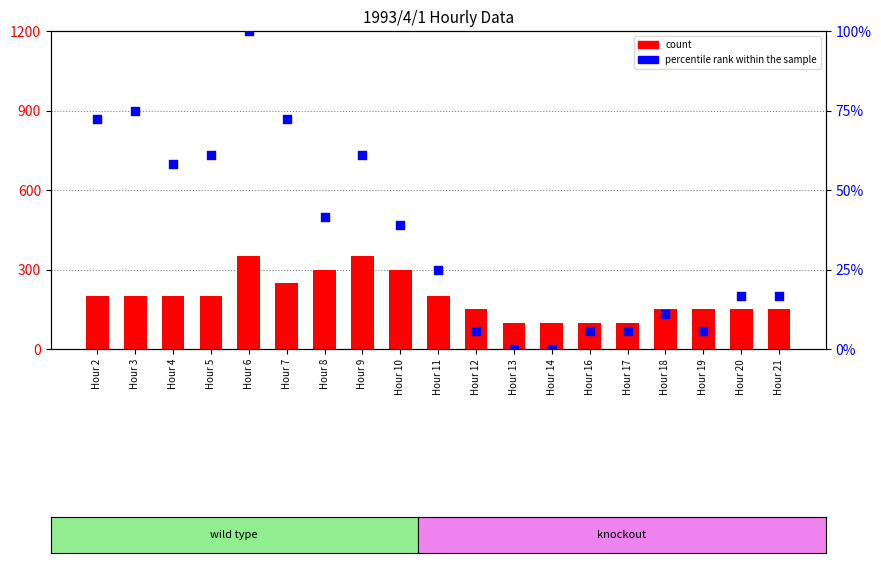

Which series contains the lowest Y value?

percentile rank within the sample